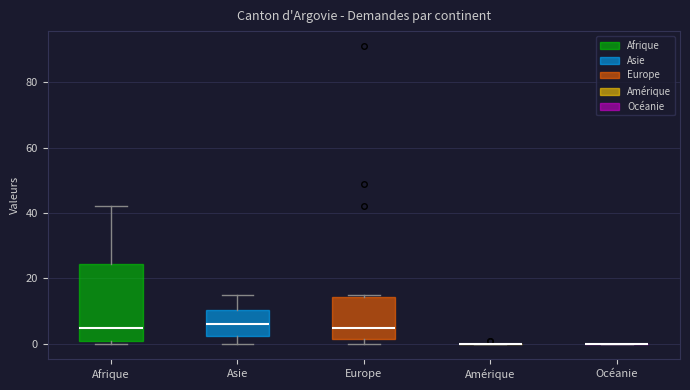

Comparing the boxes themselves (not the whiskers), which one is the tallest?

Afrique